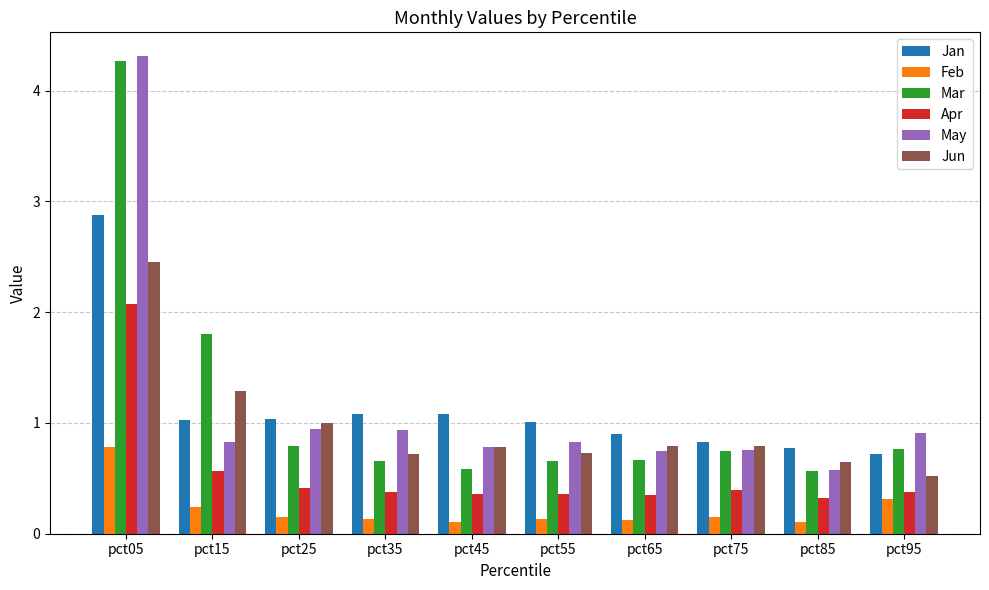

Which category has the highest value across all series?

pct05